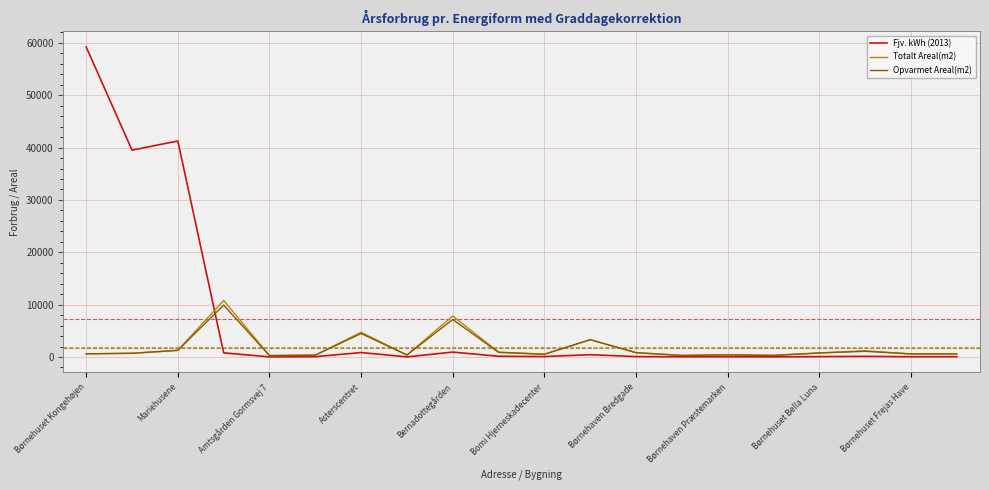

Which series has the largest total across all categories?

Fjv. kWh (2013)